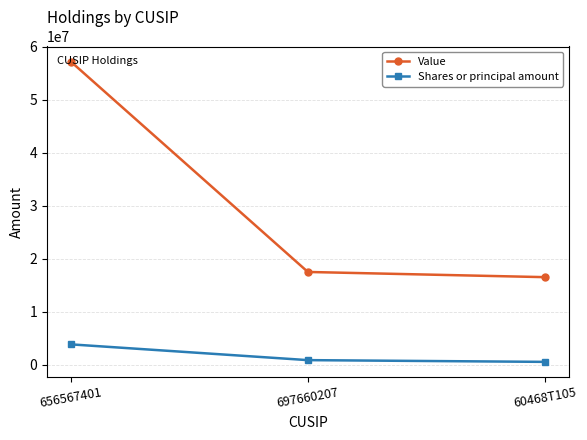

Is this an area chart (filled region under the line)?

No